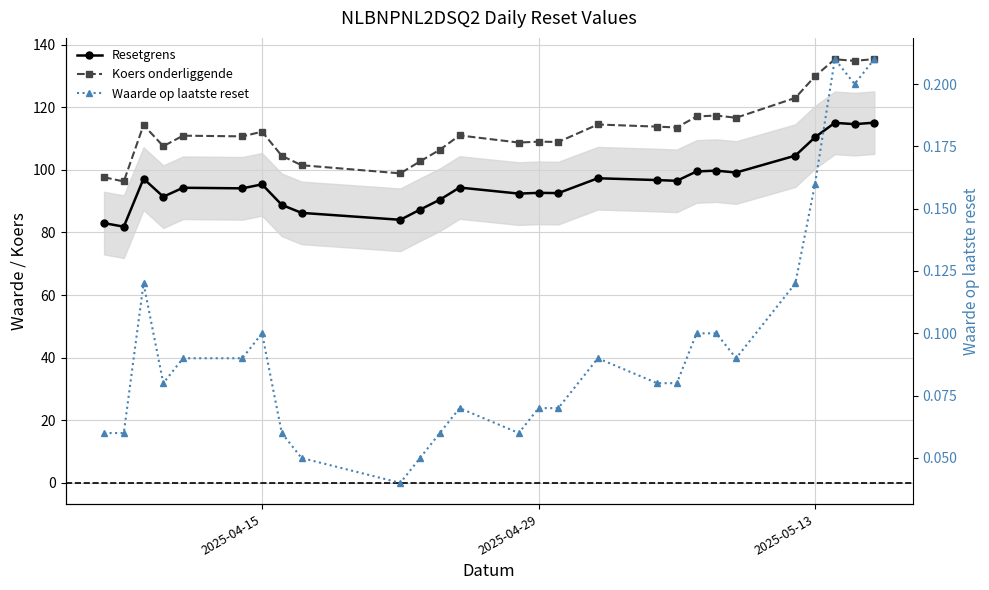

How many values in the Resetgrens series exceed 94?

16